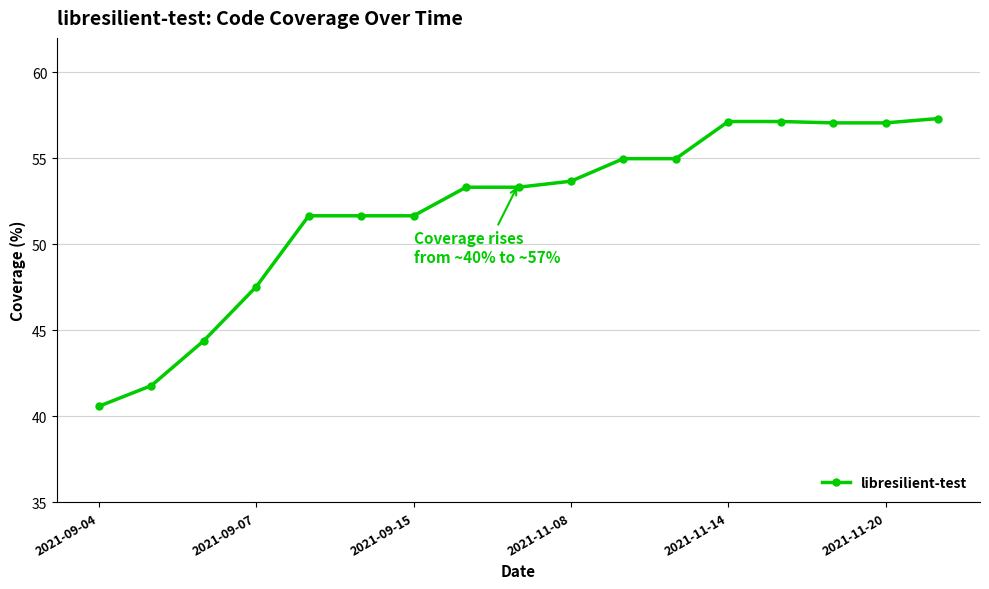

What is the value of the 9th point from the left?

53.3